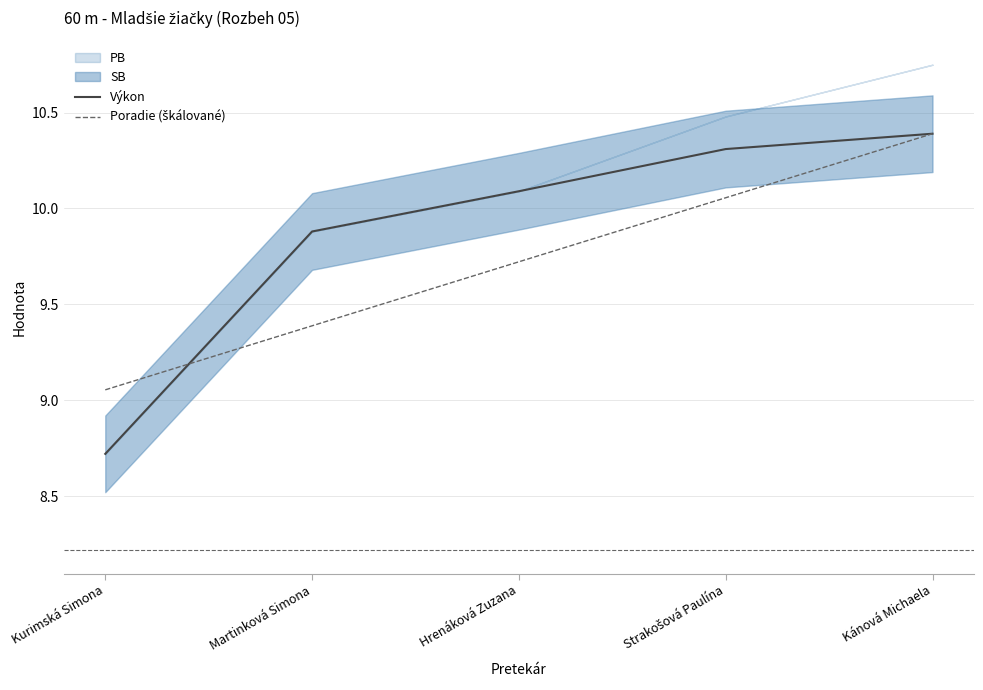

At which category is the sum across all series the highest?

Kánová Michaela